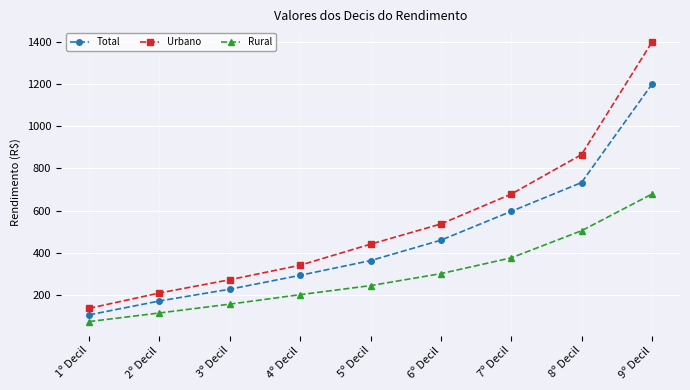

Rank the series by their maximum value, from lowest to highest.

Rural, Total, Urbano